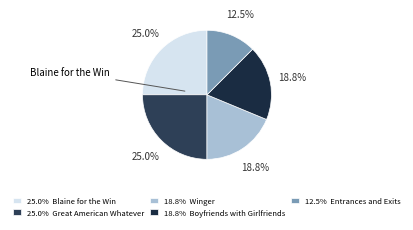

What is the smallest slice in the pie chart?

Entrances and Exits